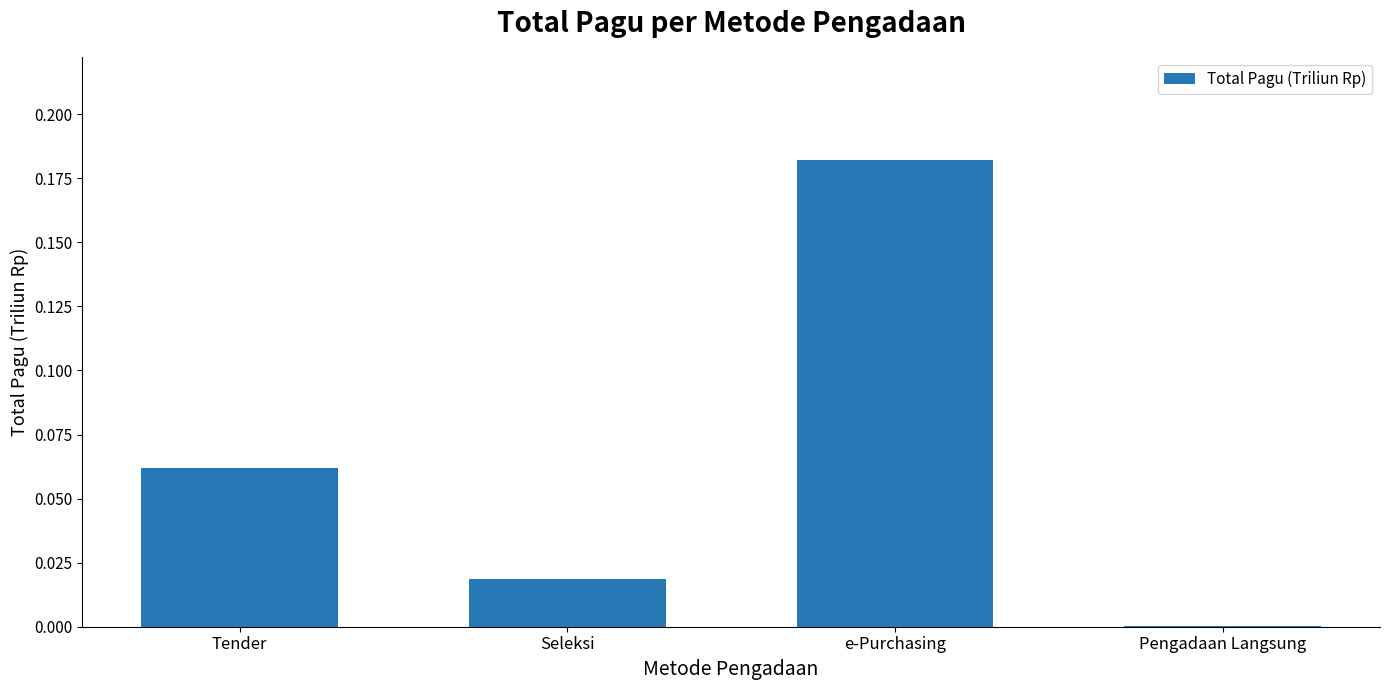

Between e-Purchasing and Seleksi, which is larger?

e-Purchasing